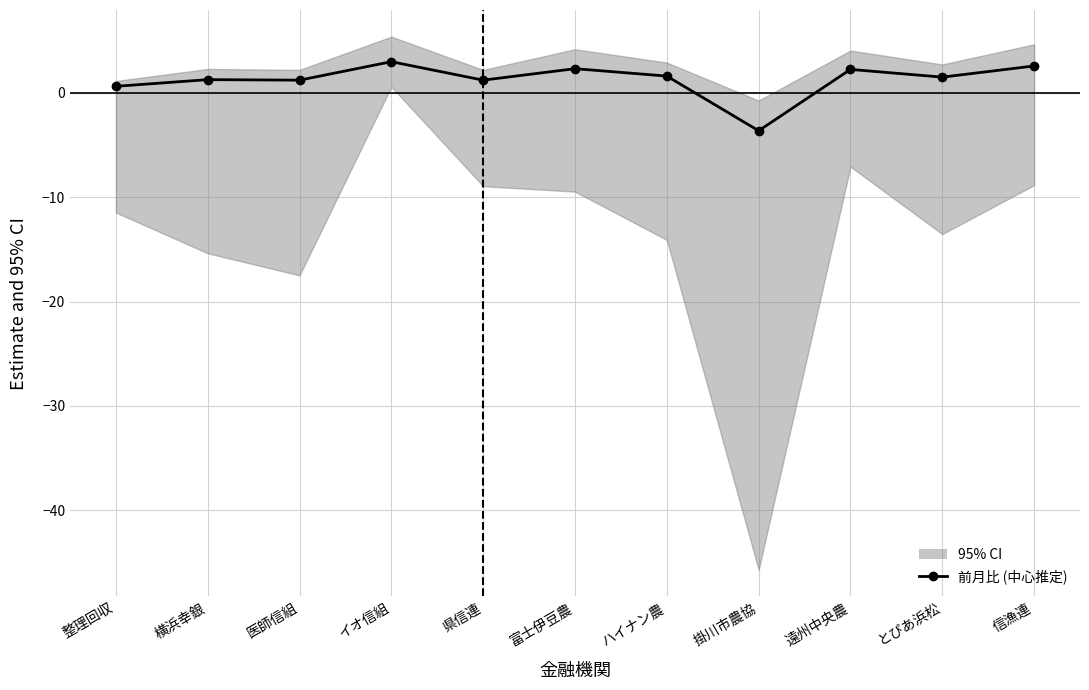

How many interior local valleys (lower than both neighbors) does the data have?

4